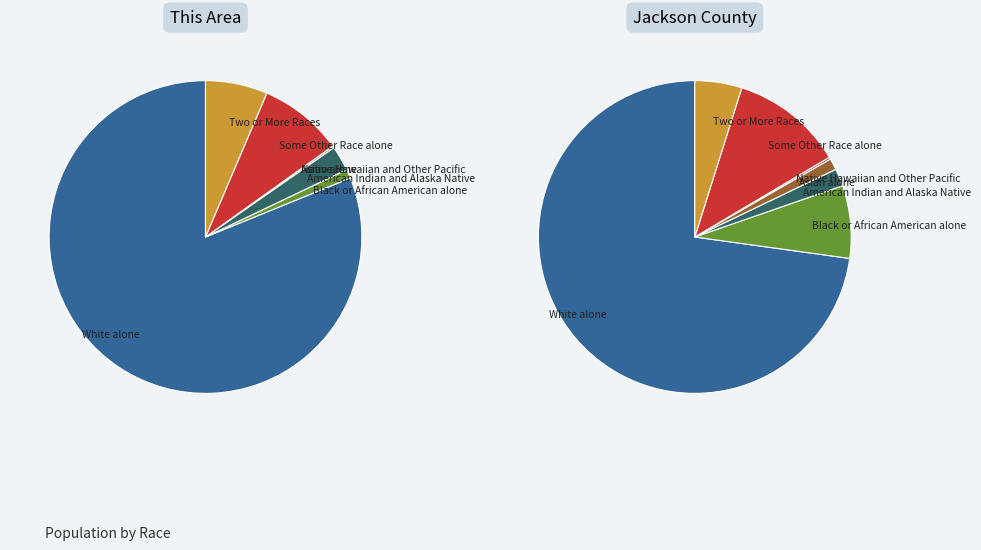

How many segments does this pie chart have?

7